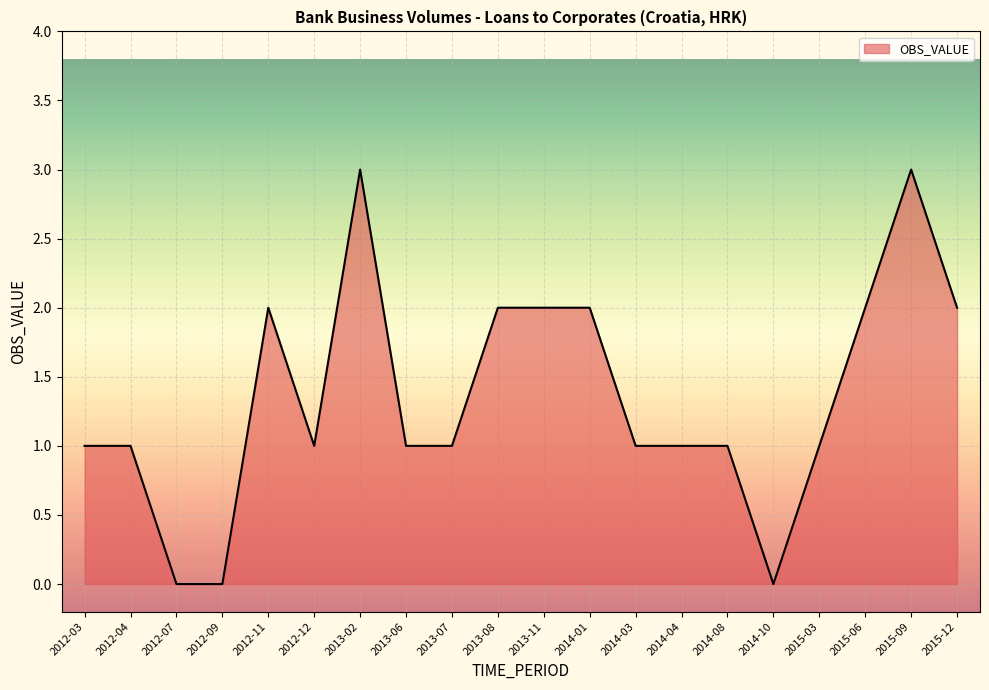

What position from the left is 2012-03?

1